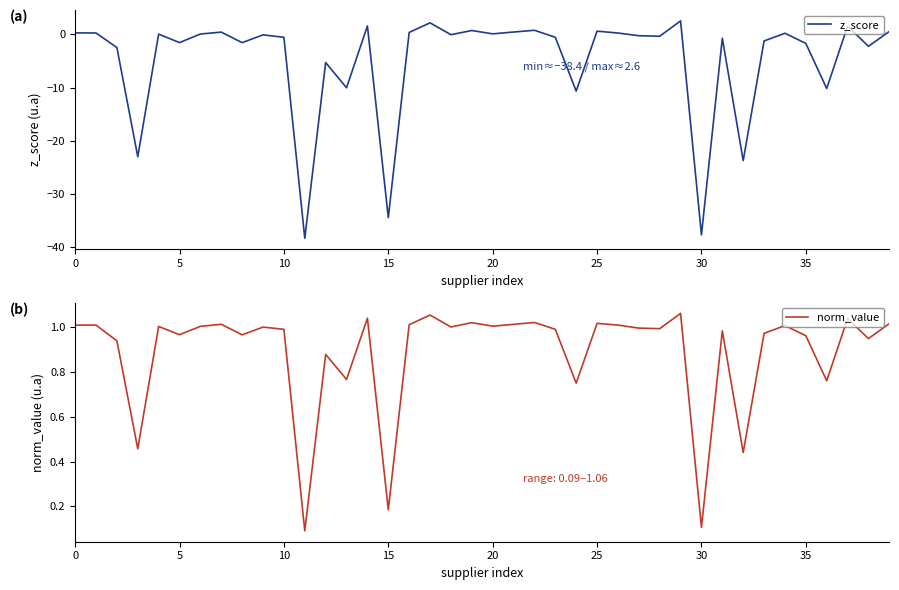

How many interior local peaks does the z_score series have?

13